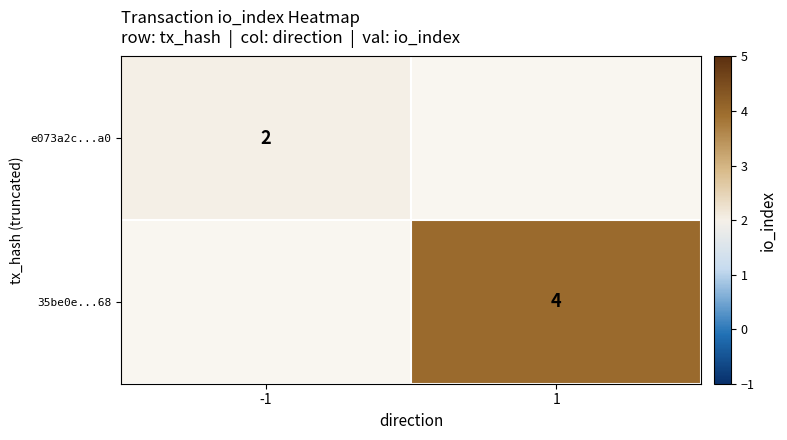

Is the value of e073a2c...a0 at -1 greater than the value of 35be0e...68 at 1?

No